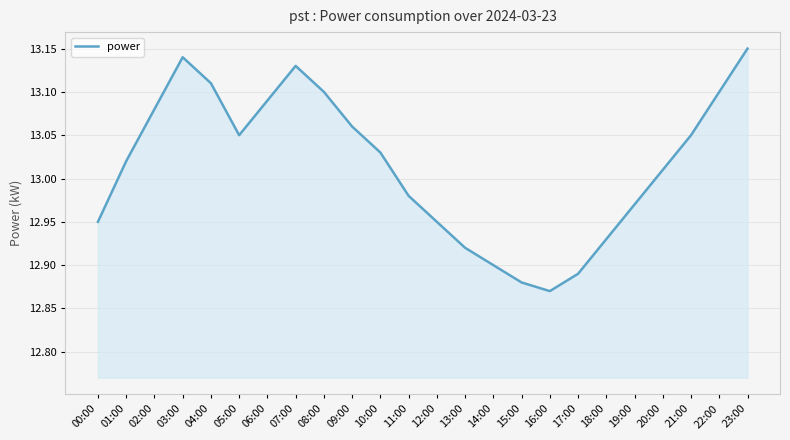

True or false: there are more than 2 points higher than both neighbors.

False